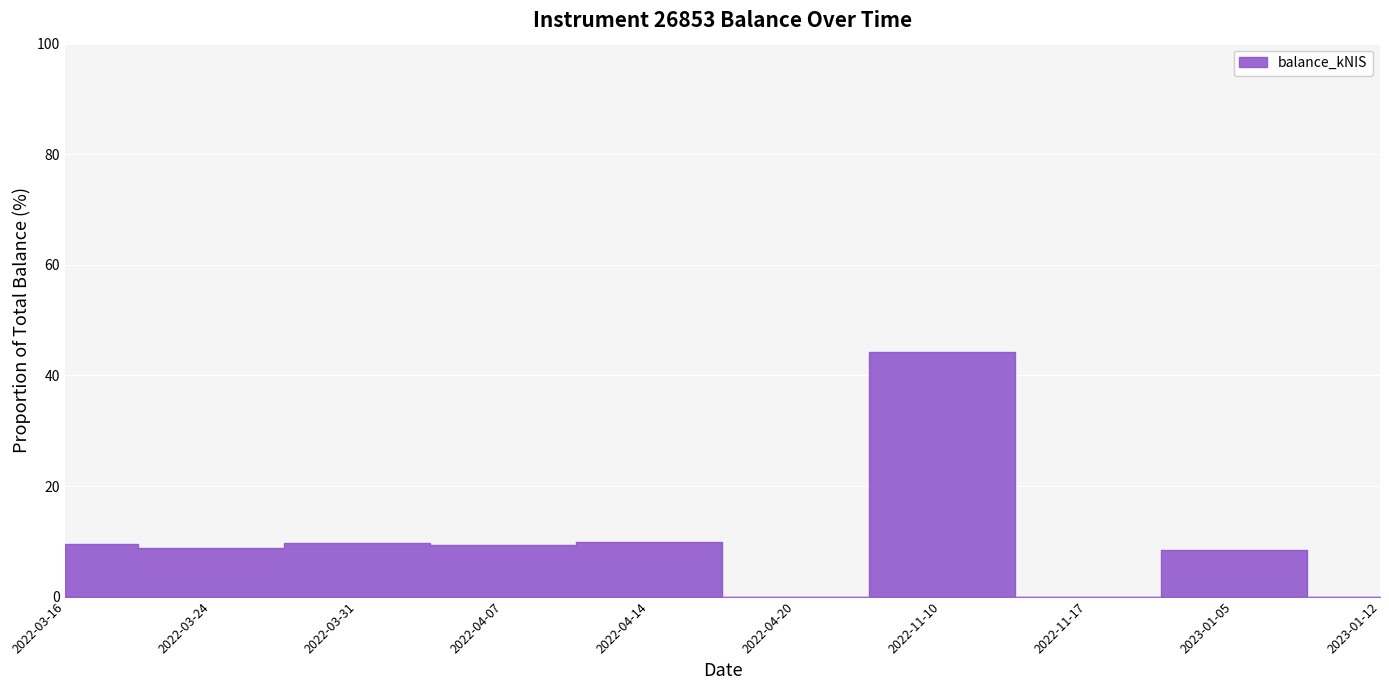

The chart shows a value of 9.9 at 2022-04-14. True or false?

True